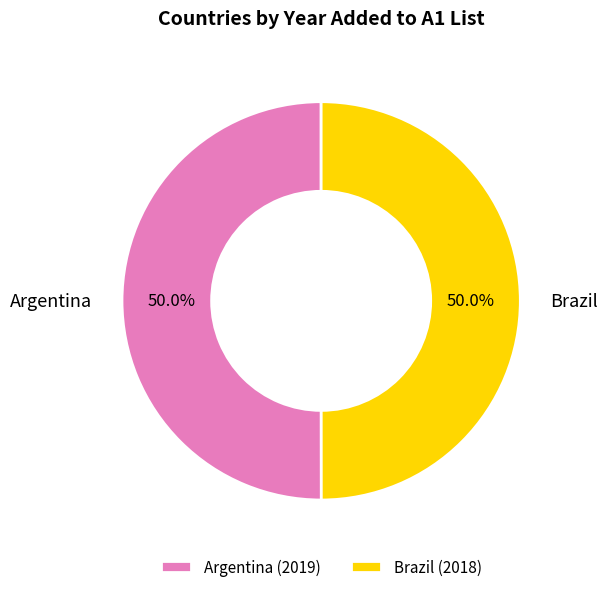

To the nearest percent, what percentage of the pie is Argentina?

50%